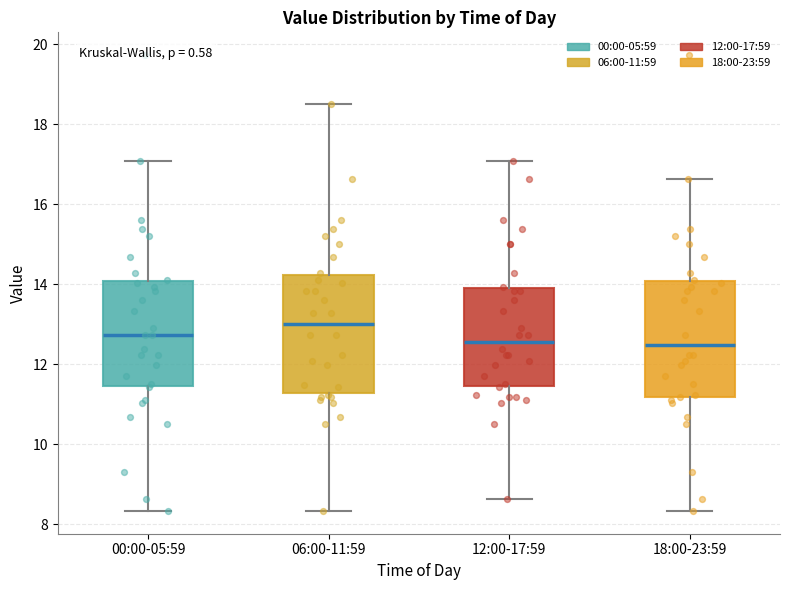

Where is the upper edge of the box for 12:00-17:59 on the y-axis? The values are not printed on the chart, so give them approximately, as read against the axis.

14.0